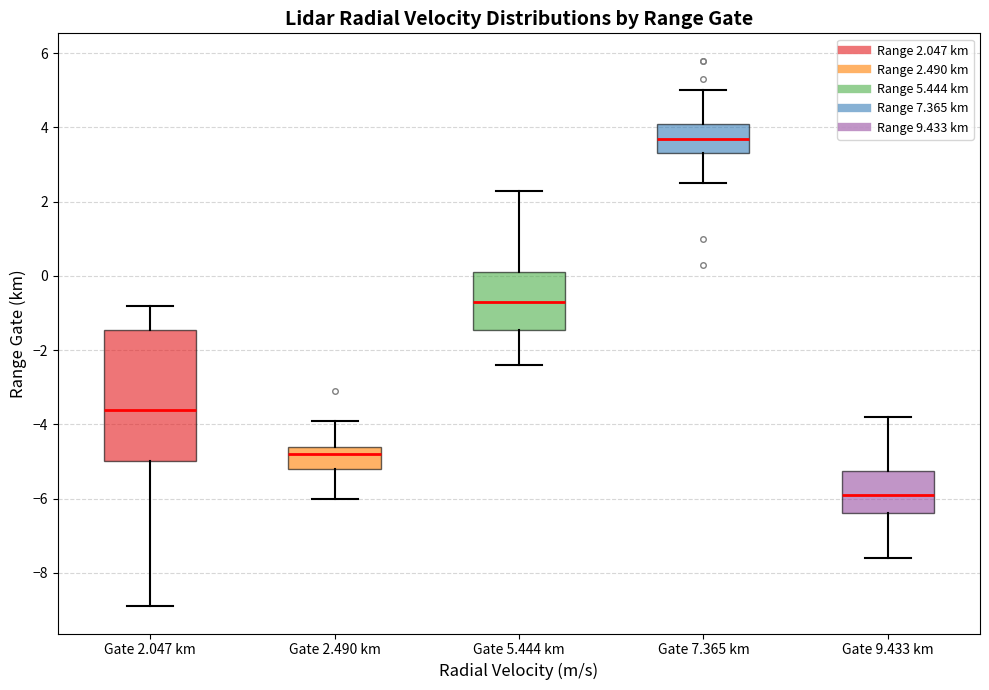

Which box is the tallest, from its lower edge to its upper edge?

Gate 2.047 km